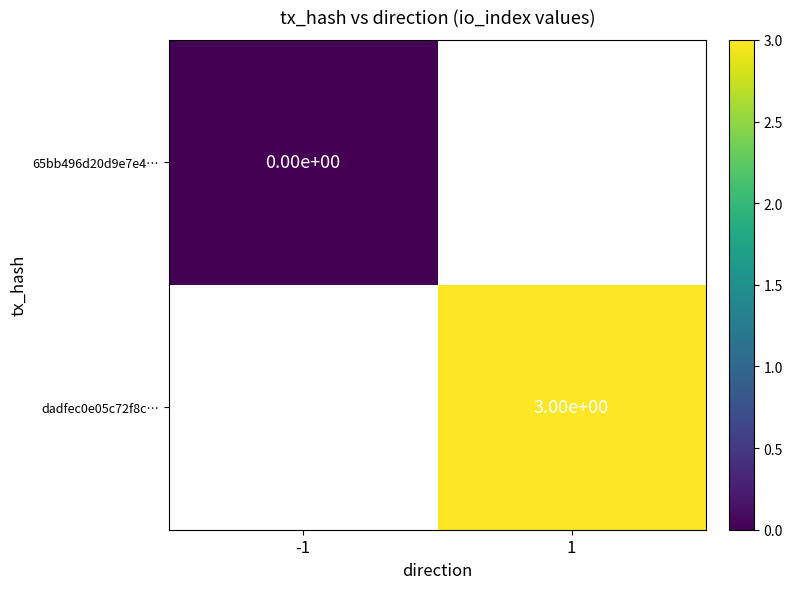

Is it true that dadfec0e05c72f8c… equals 5 at 1?

False